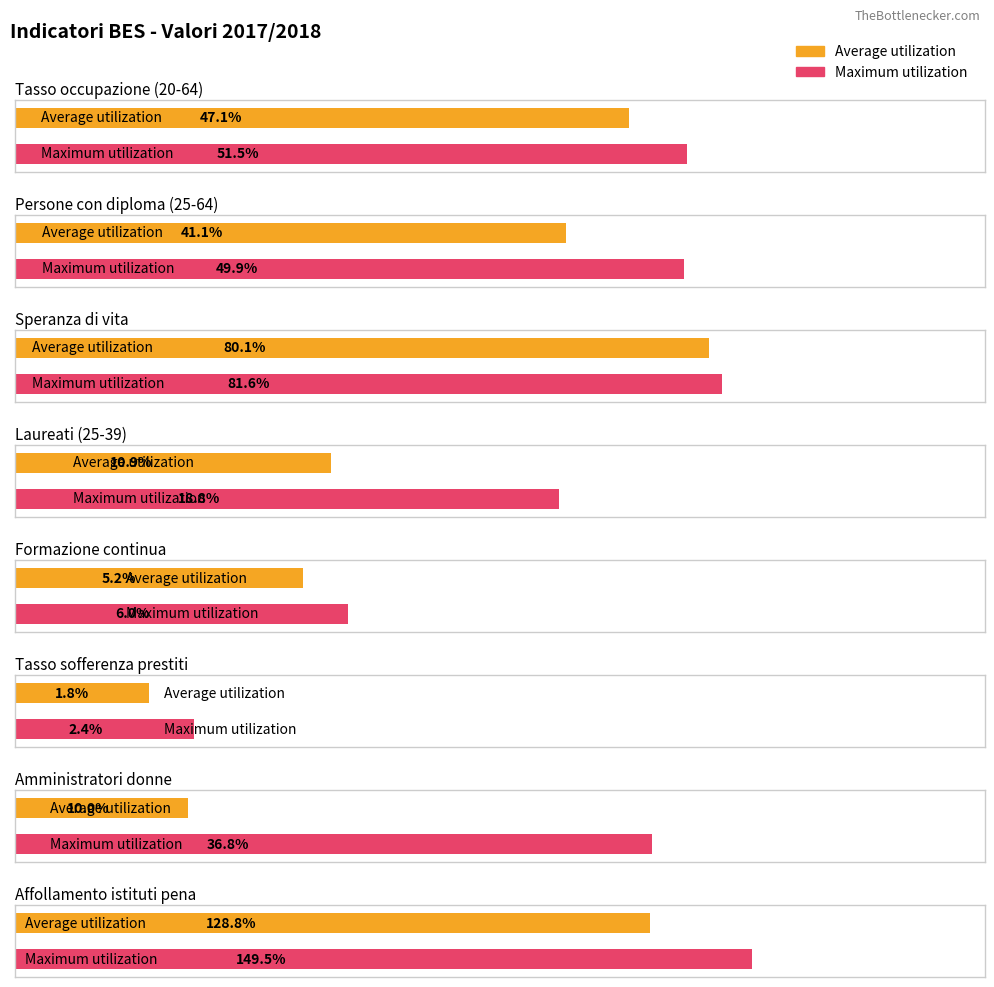

The Average utilization series shows 3.5 at Laureati (25-39). True or false?

False